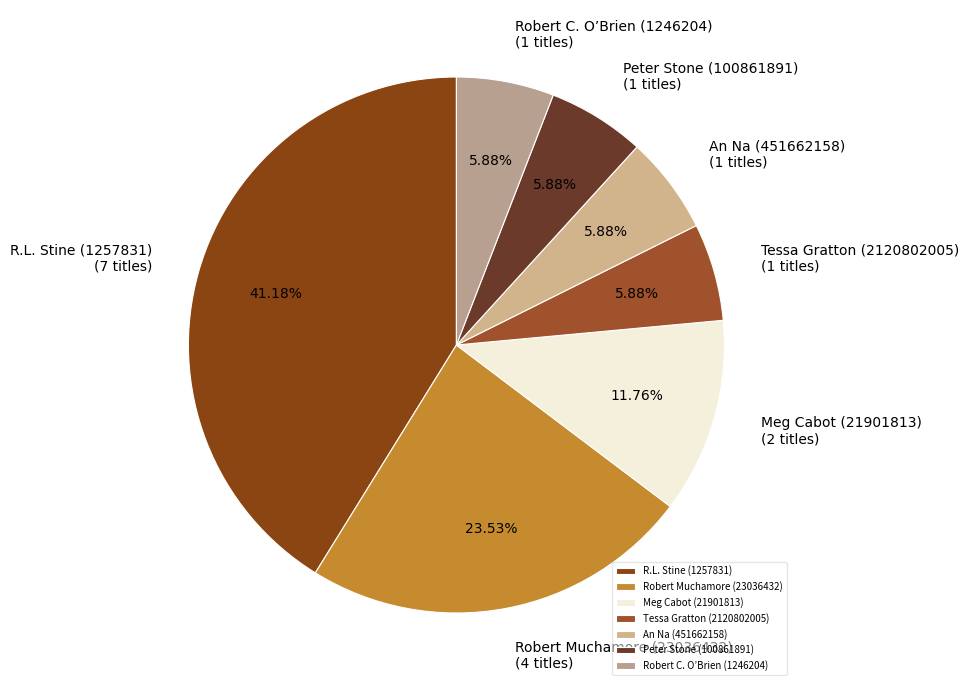

Does Robert C. O’Brien (1246204) represent more than half of the total?

No